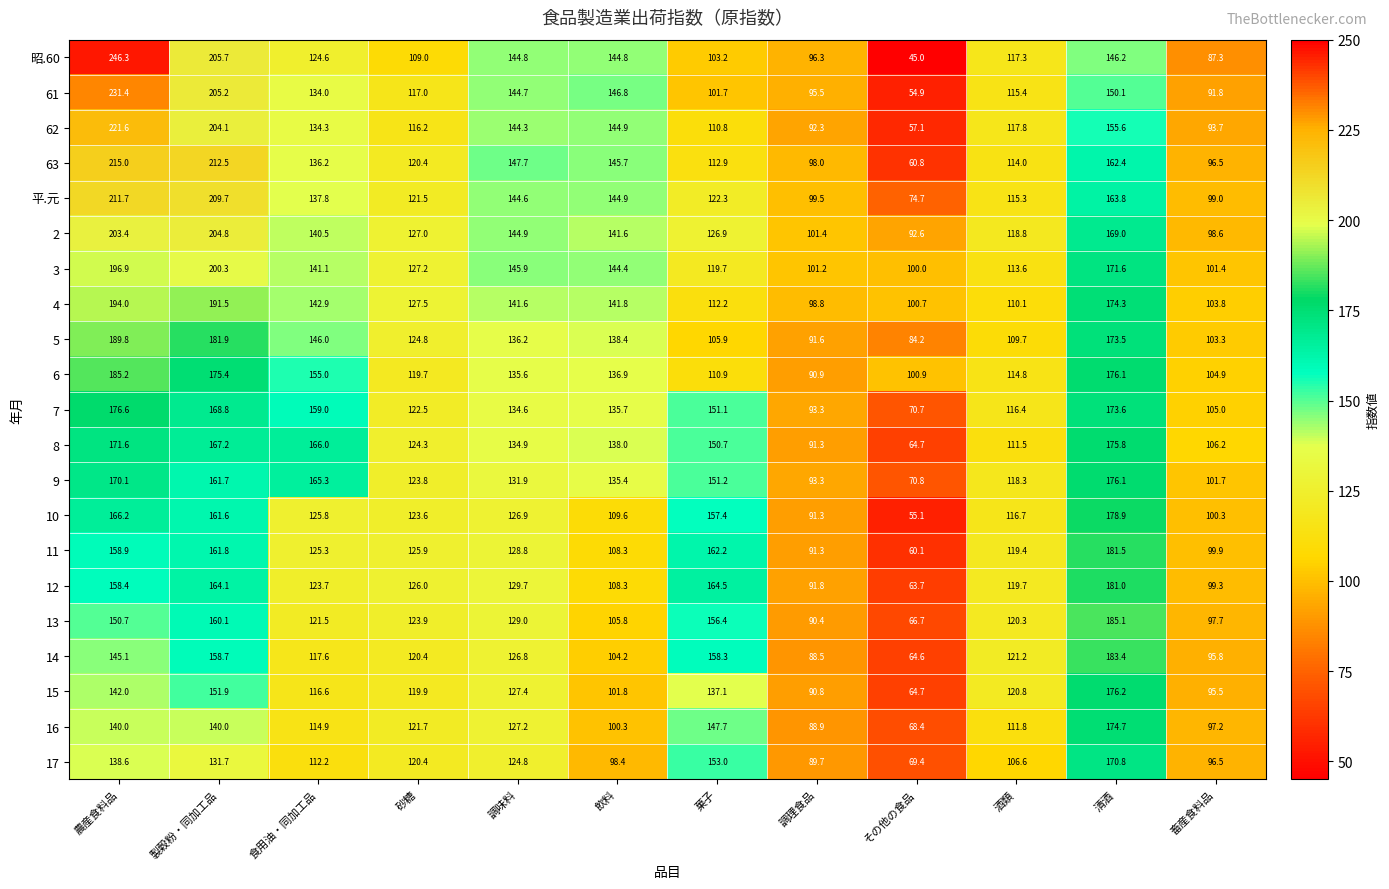

What is the approximate value of 昭.60 at 食用油・同加工品?

124.6